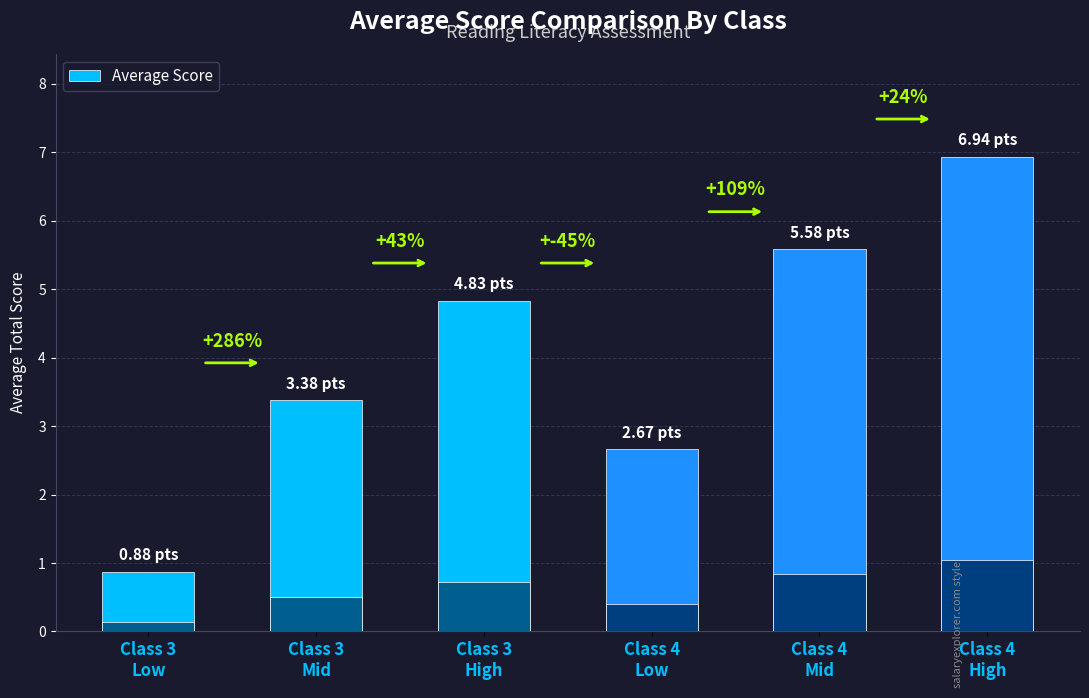

What is the label of the 4th bar from the right?

Class 3
High